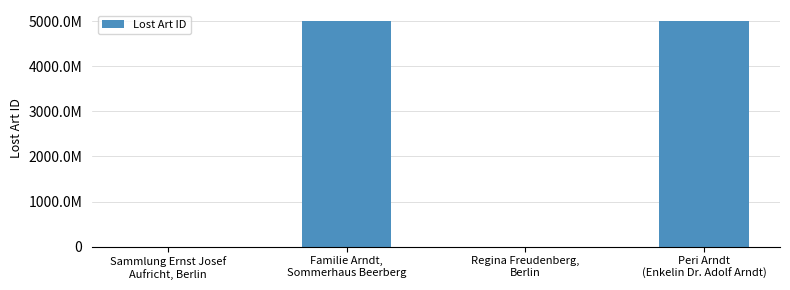

Between Peri Arndt
(Enkelin Dr. Adolf Arndt) and Regina Freudenberg,
Berlin, which is larger?

Peri Arndt
(Enkelin Dr. Adolf Arndt)